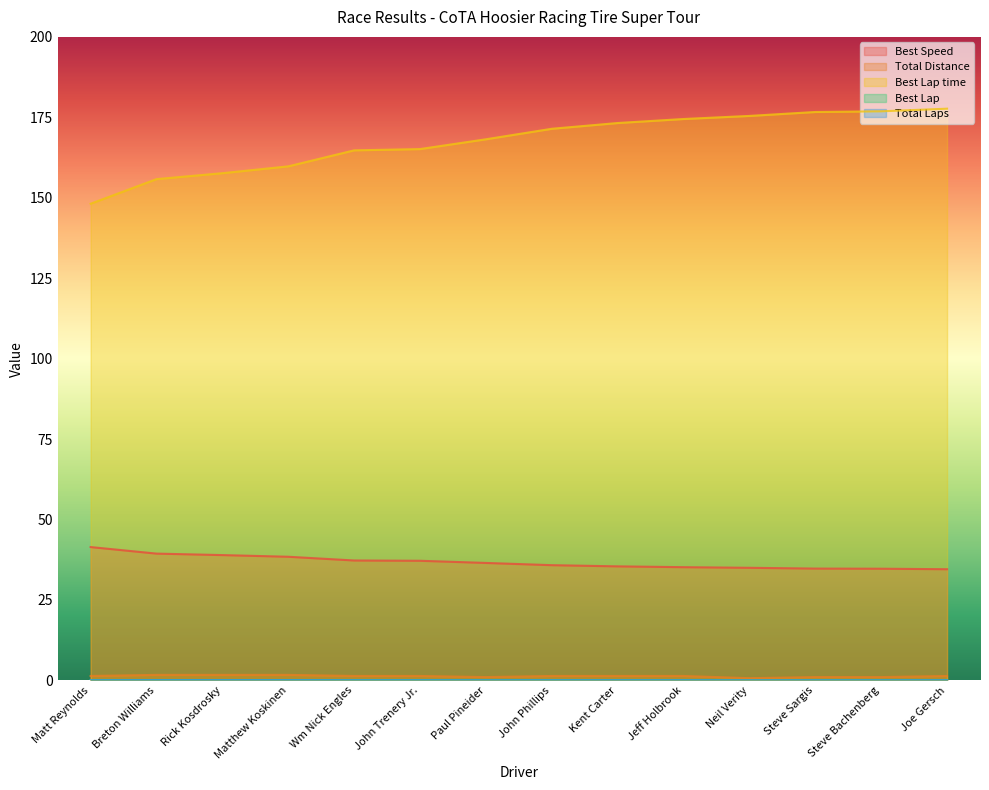

What position from the right is Paul Pineider?

8